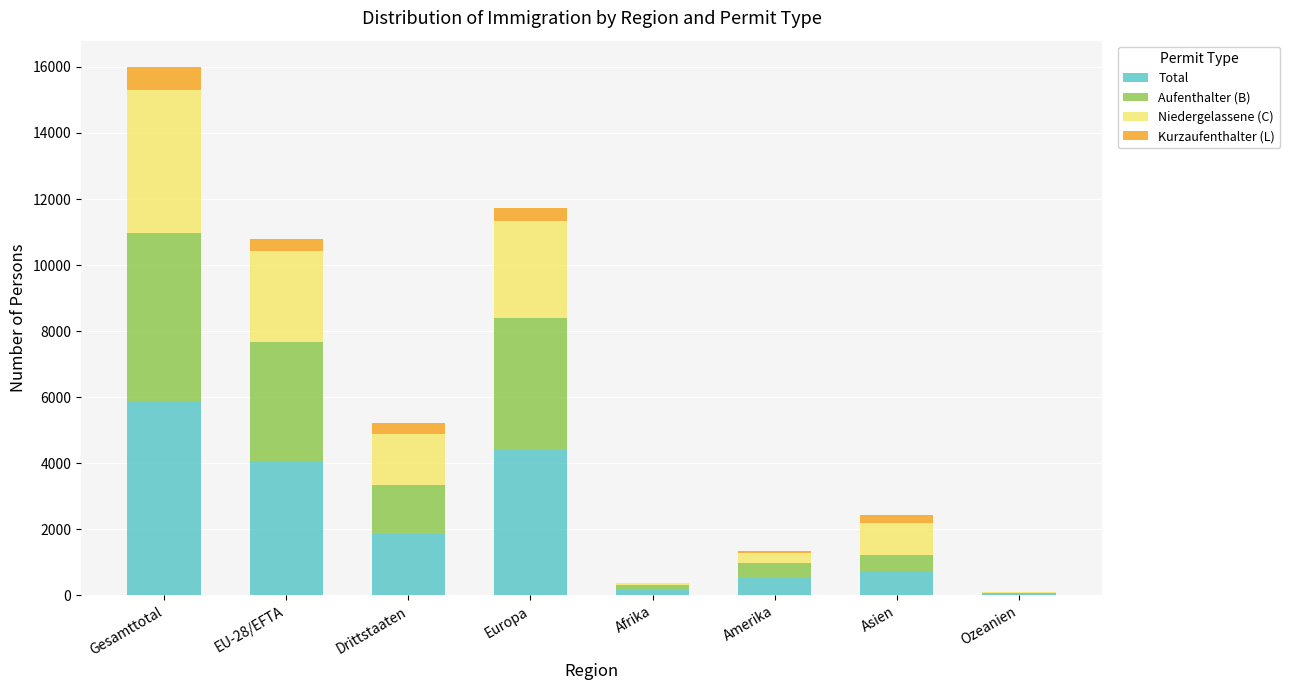

Count the number of categories in the chart.

8